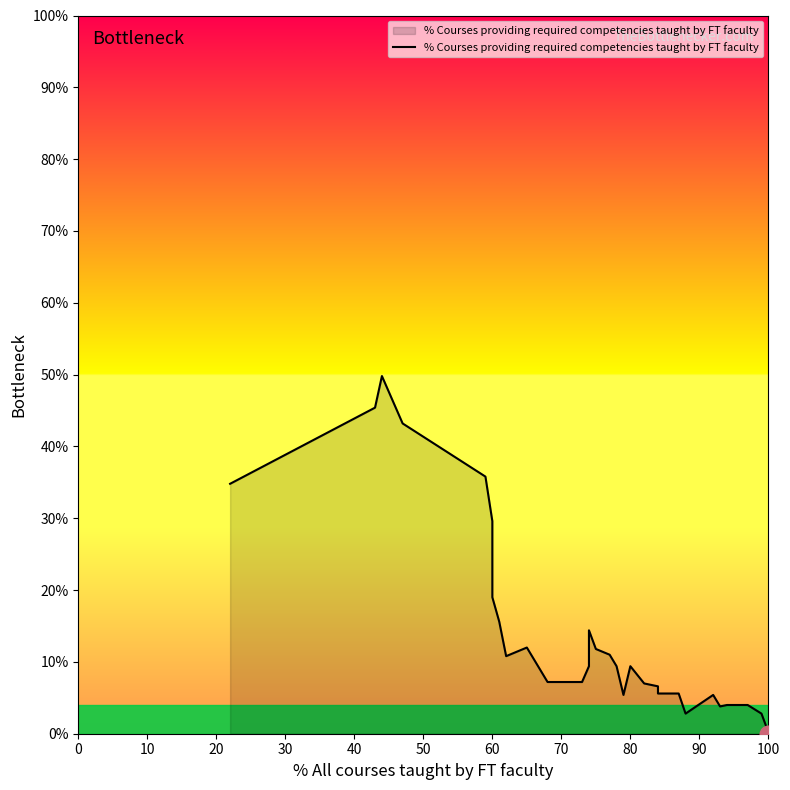

Count the number of data series in this chart.

1